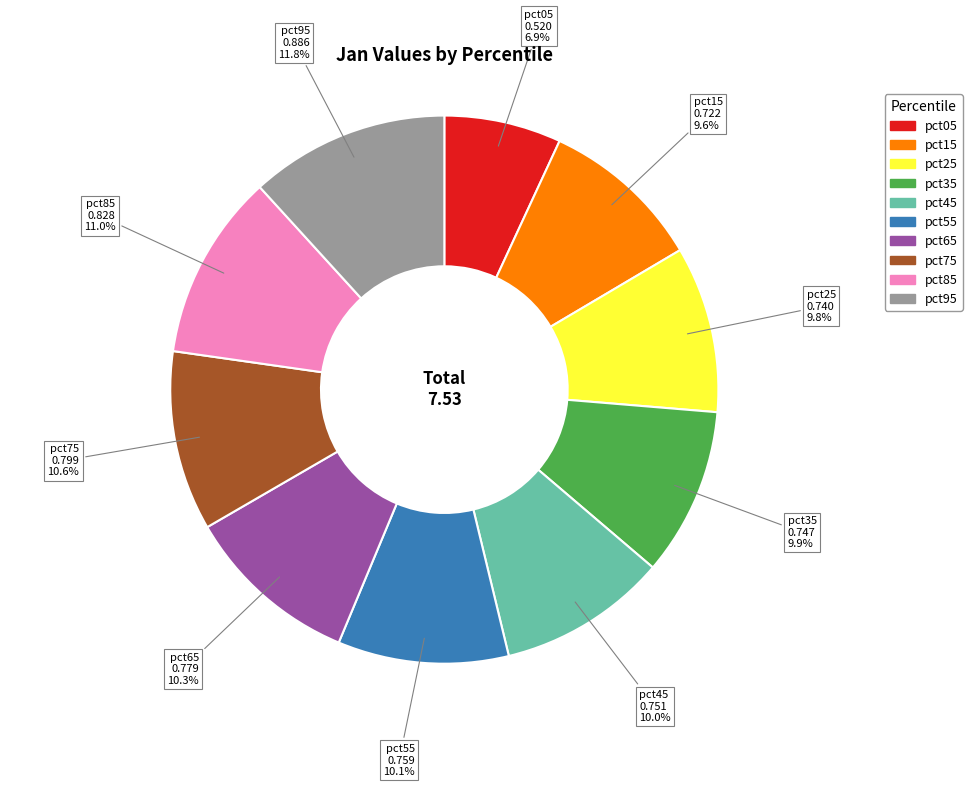

Is there a majority slice in this chart?

No